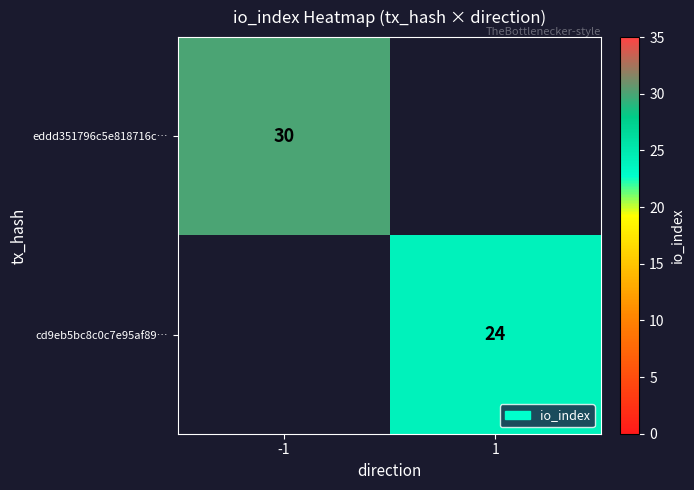

The value of eddd351796c5e818716c… at -1 is 30. True or false?

True